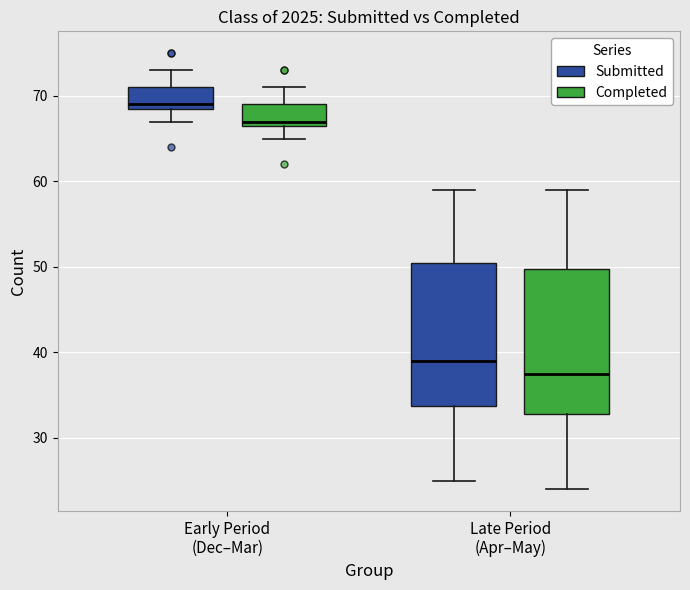

Which box's median line is the highest?

Early Period (Dec–Mar) (Submitted)